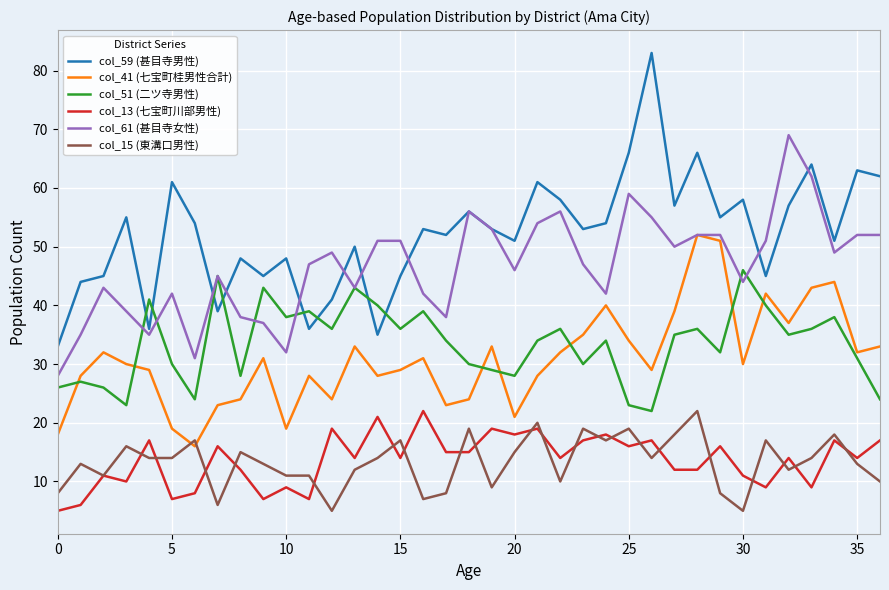

Count the number of categories in the chart.

37